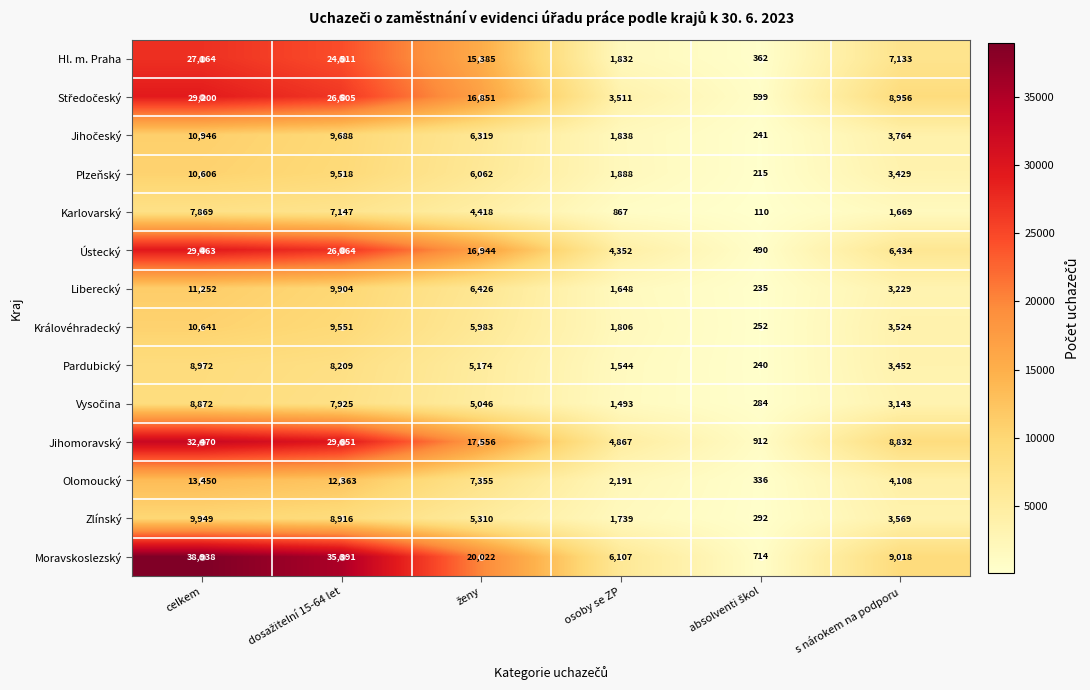

True or false: Ústecký has a value of 6434 at s nárokem na podporu.

True